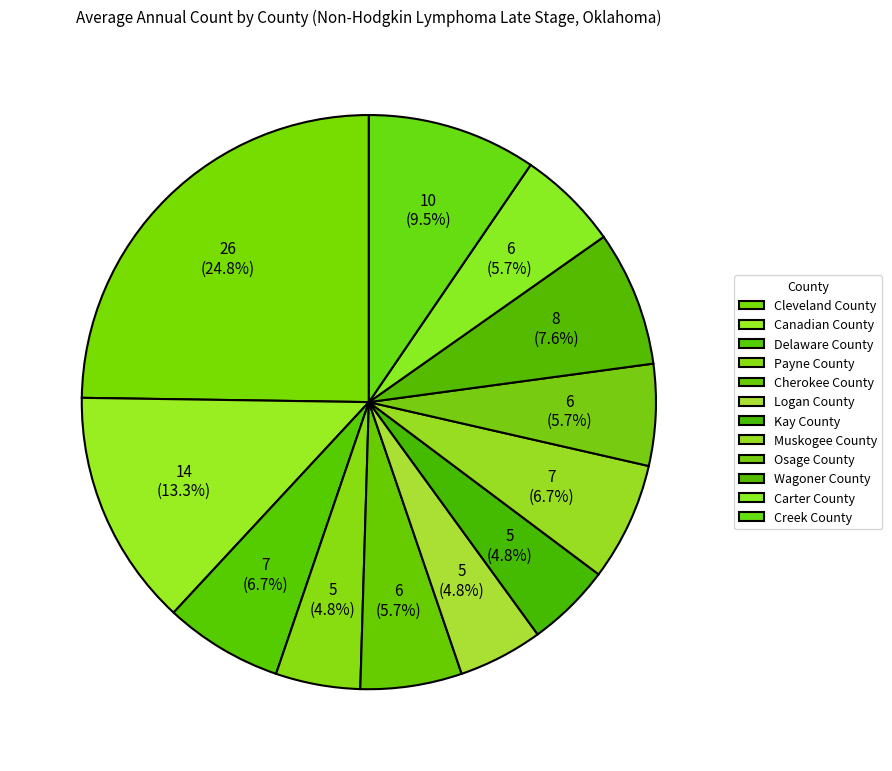

Do Cleveland County and Canadian County together represent more than half of the pie?

No